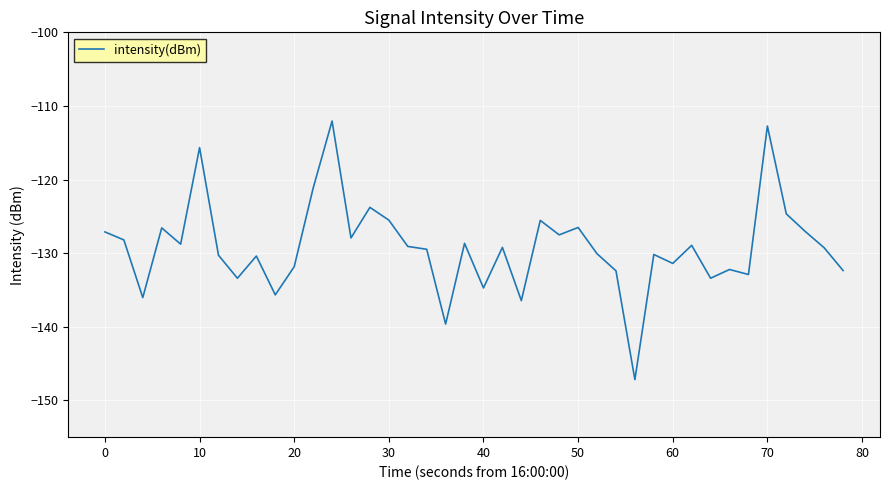

What is the maximum value shown in the chart?

-112.1